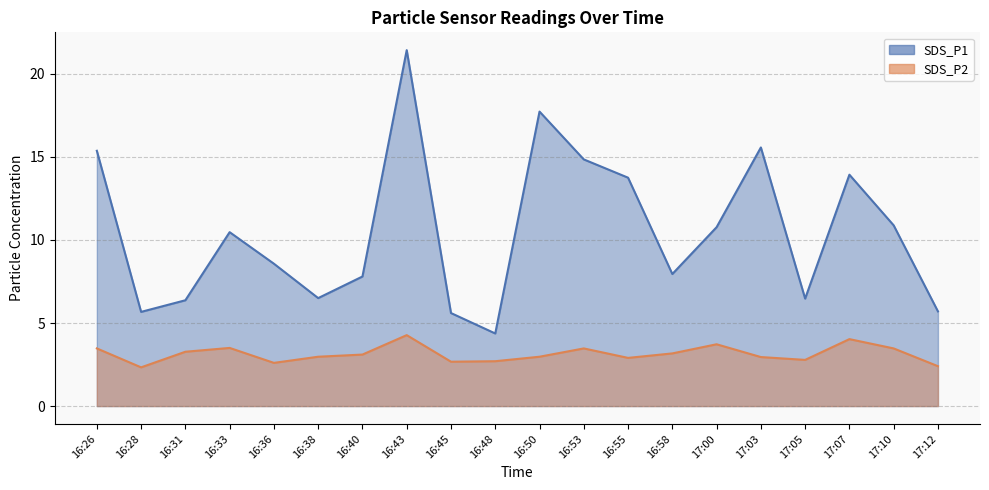

What is the difference between the second highest and minimum values in the SDS_P2 series?

1.7